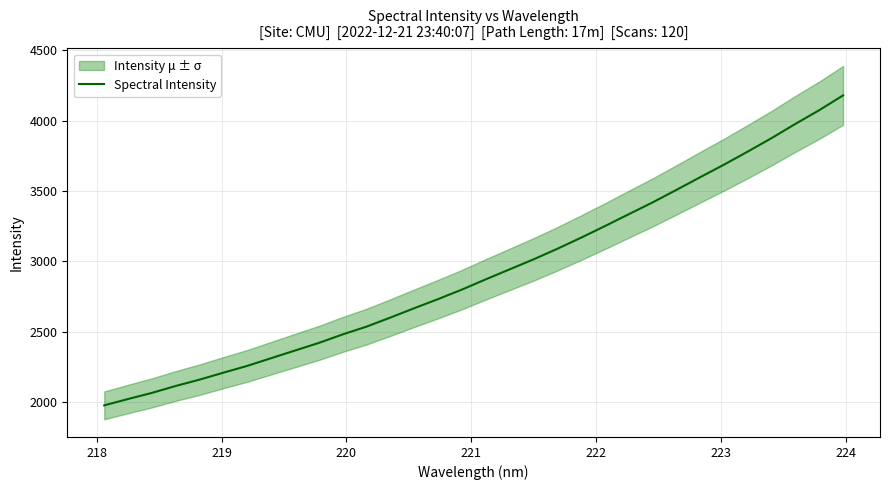

Reading left to right, list all the values displayed in this chart.

1978.1	2023.3	2066.8	2116.0	2161.0	2210.5	2258.6	2313.3	2367.5	2421.6	2482.1	2537.3	2601.5	2667.9	2732.6	2800.1	2872.8	2943.6	3014.3	3089.3	3168.5	3250.7	3335.1	3418.7	3507.6	3597.7	3686.8	3780.0	3875.5	3976.4	4073.6	4178.3